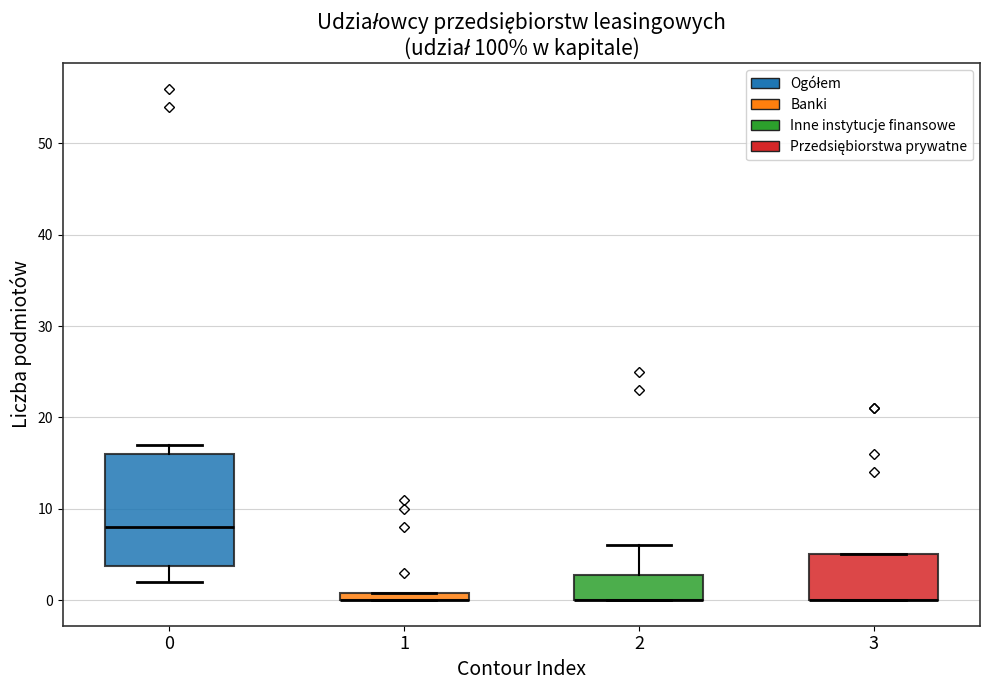

Where is the lower edge of the box at x = 3 on the y-axis? The values are not printed on the chart, so give them approximately, as read against the axis.

0